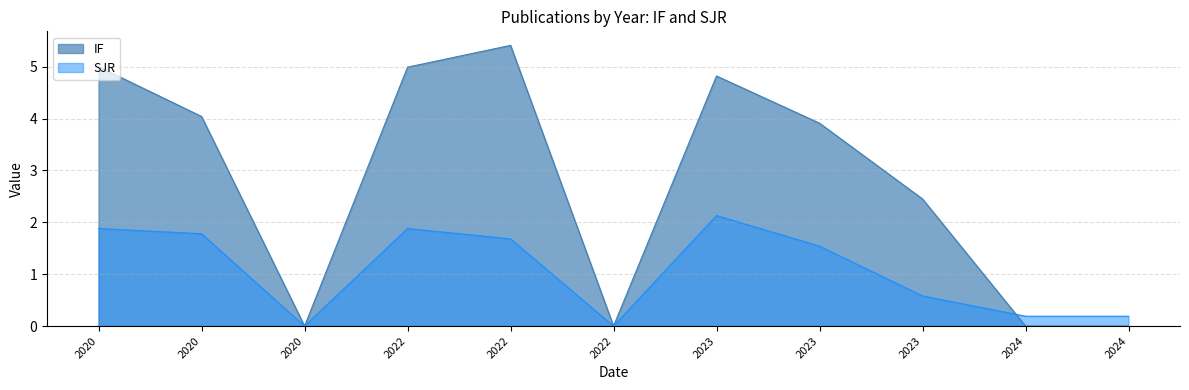

True or false: IF has a value of 0.0 at 2024.

True